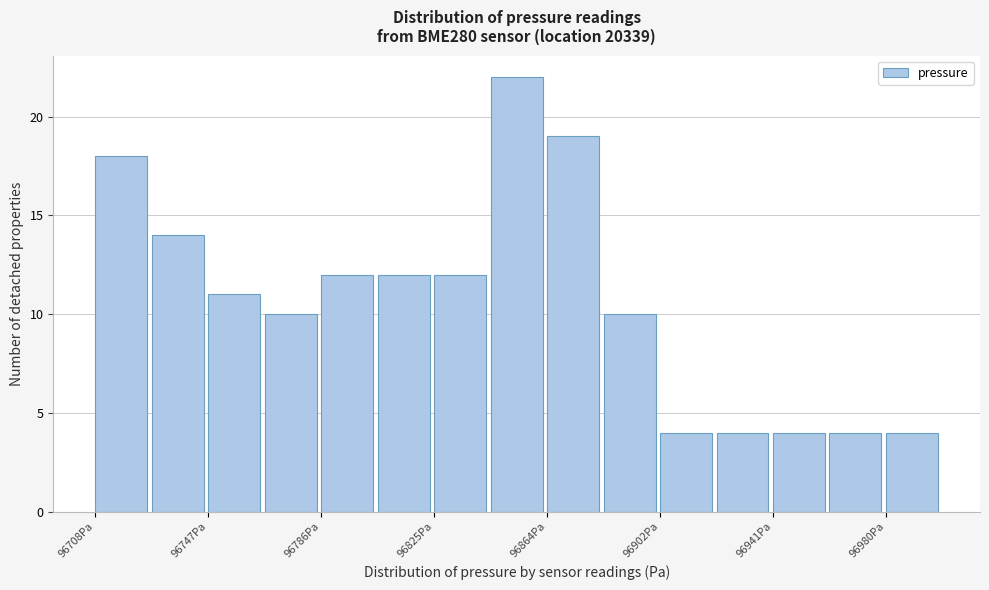

Read against the x-axis, roughly where is the centre of the tallest bar?

96855